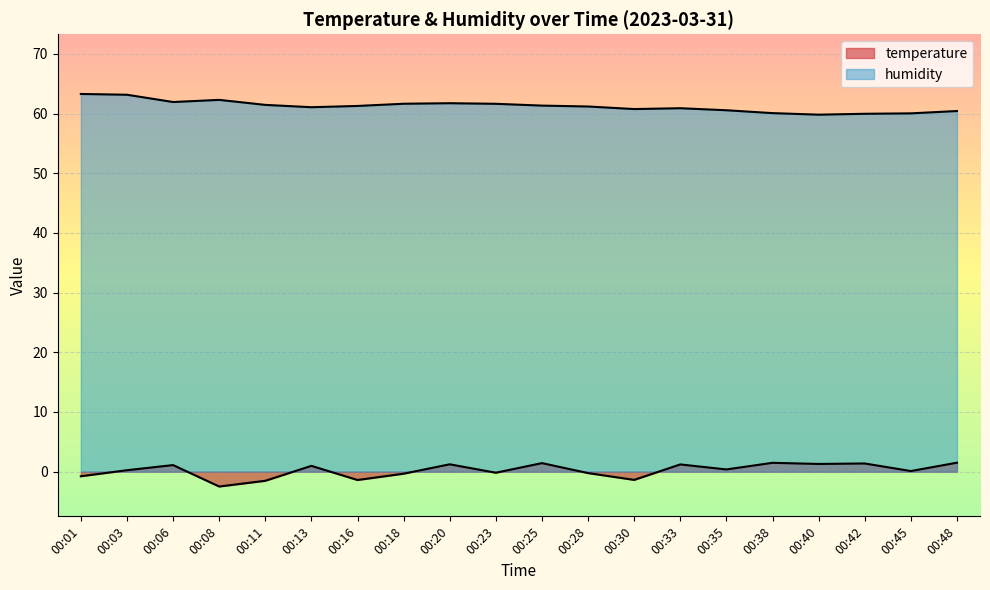

In temperature, how many points are higher than both neighbors (excluding endpoints)?

7